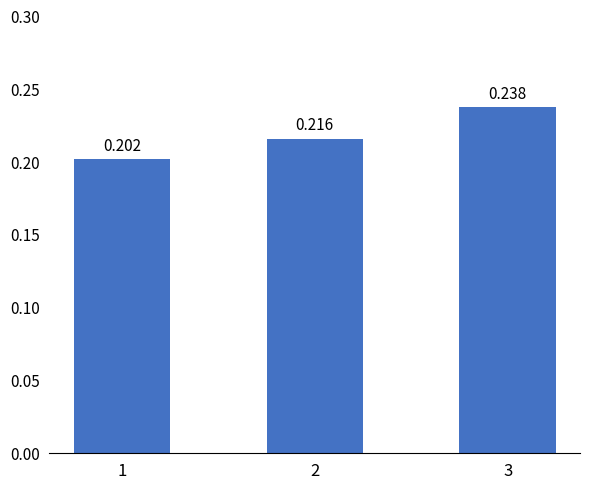

Rank the categories by value from highest to lowest.

3, 2, 1